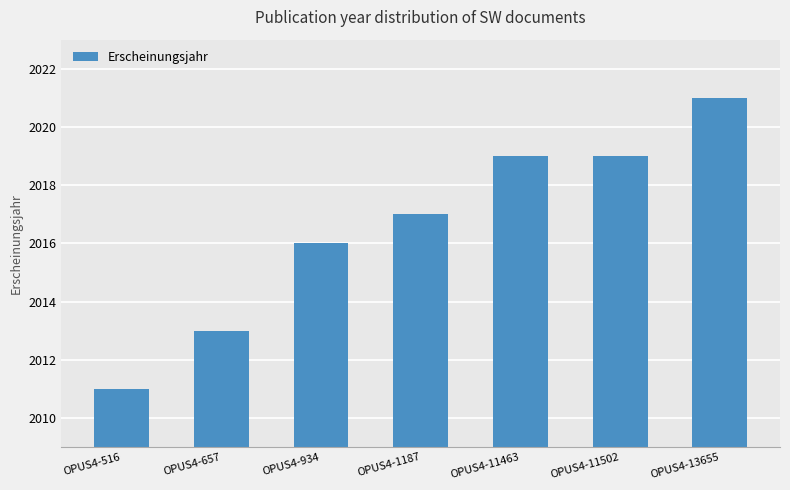

What is the maximum value shown in the chart?

2021